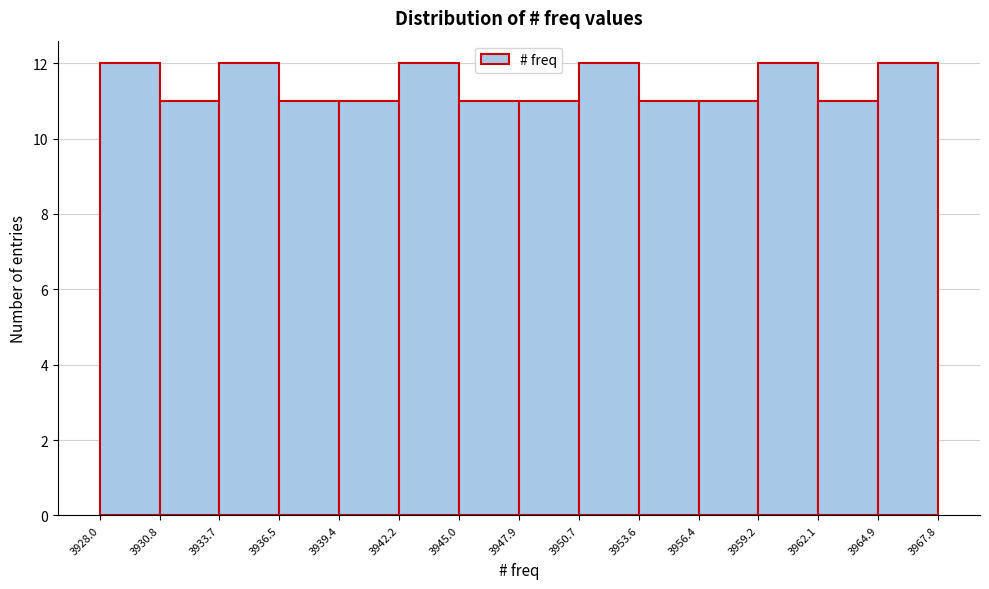

Reading left to right, list every bar in this chart as the range it spans on the x-axis followed by its height. The values are not printed on the chart, so give them approximately, as read against the axis.

3928.0 to 3930.8: 12
3930.8 to 3933.7: 11
3933.7 to 3936.5: 12
3936.5 to 3939.4: 11
3939.4 to 3942.2: 11
3942.2 to 3945.0: 12
3945.0 to 3947.9: 11
3947.9 to 3950.7: 11
3950.7 to 3953.6: 12
3953.6 to 3956.4: 11
3956.4 to 3959.2: 11
3959.2 to 3962.1: 12
3962.1 to 3964.9: 11
3964.9 to 3967.8: 12